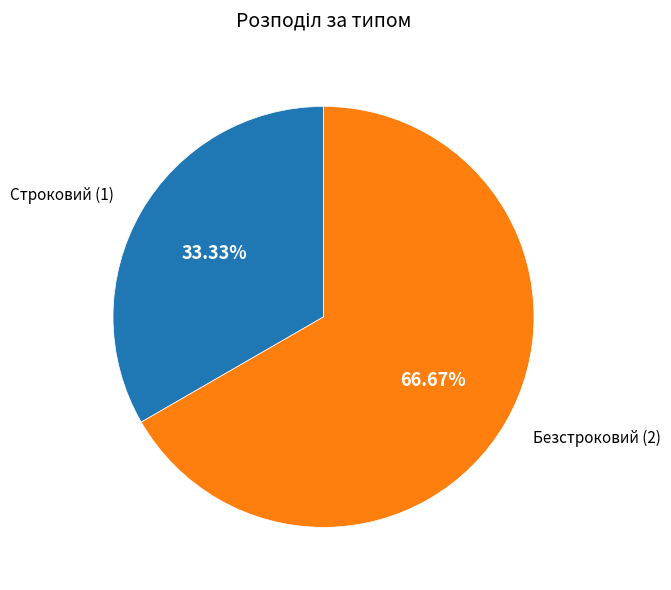

What percentage is the Строковий slice, to the nearest percent?

33%